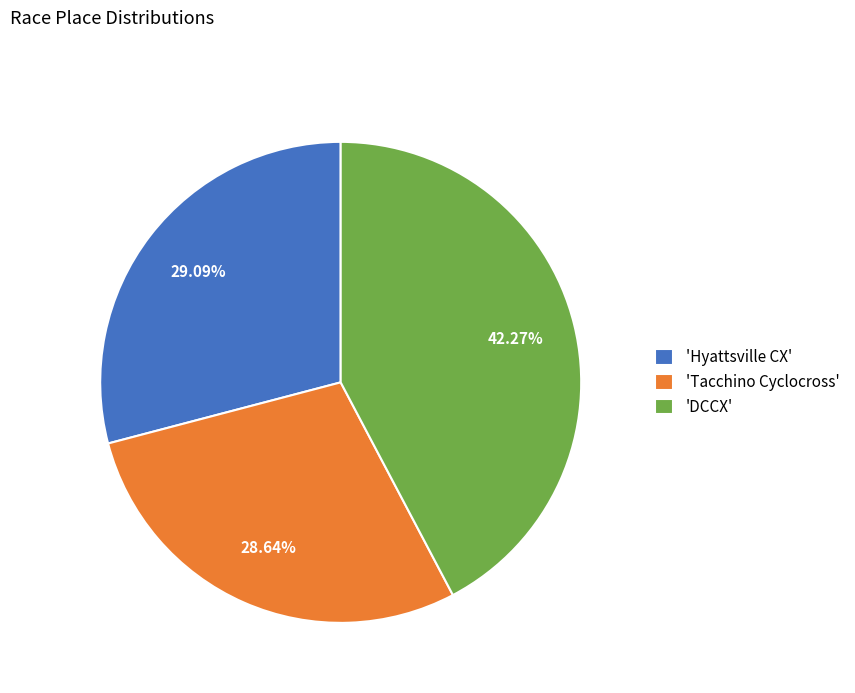

What is the ratio of the value at 'Tacchino Cyclocross' to the value at 'Hyattsville CX'?

1.0